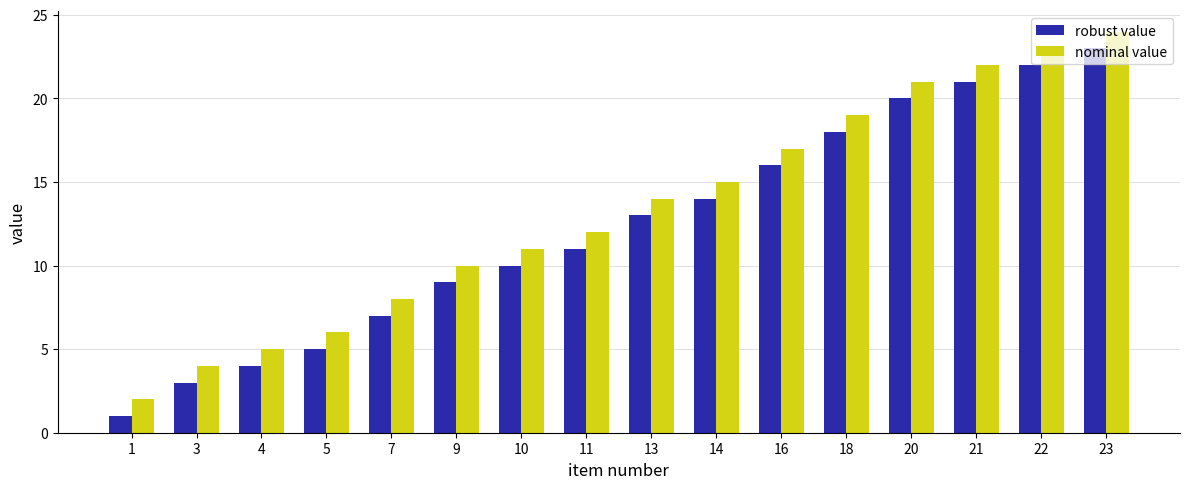

What is the value of the nominal value bar at the 13th from the left?

21